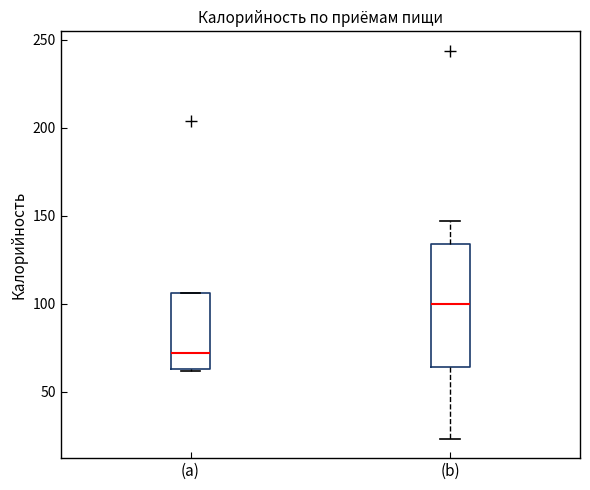

Reading left to right, read every box against the y-axis: the position of its median line, the range the box covers, and the ends of its whiskers. The values are not printed on the chart, so give them approximately, as read against the axis.

(a): median 70, box 65 to 105, whiskers 60 to 105
(b): median 100, box 65 to 135, whiskers 25 to 145